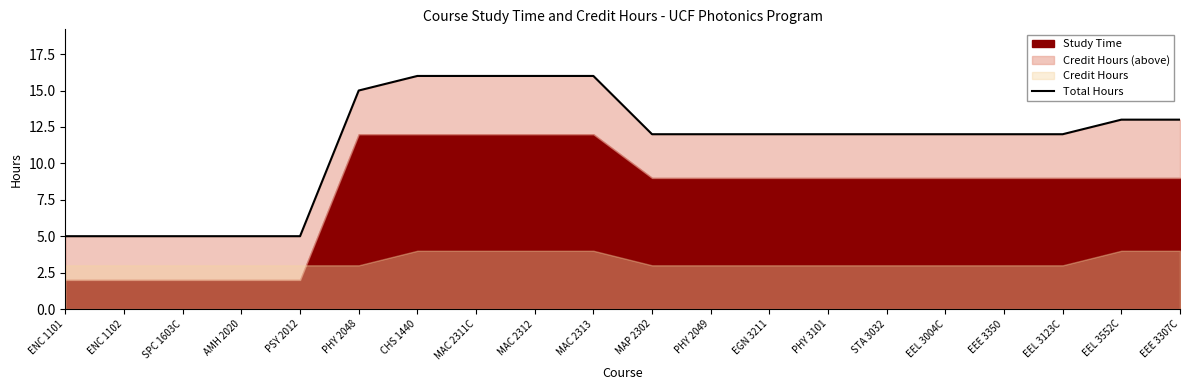

Which category has the lowest value across all series?

ENC 1101